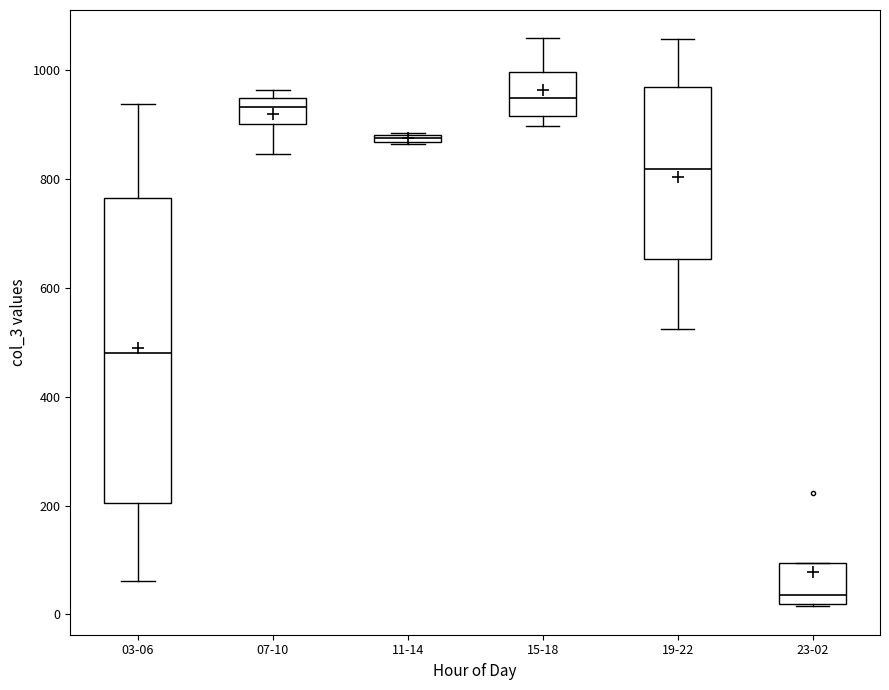

Where is the upper edge of the box for 03-06 on the y-axis? The values are not printed on the chart, so give them approximately, as read against the axis.

760